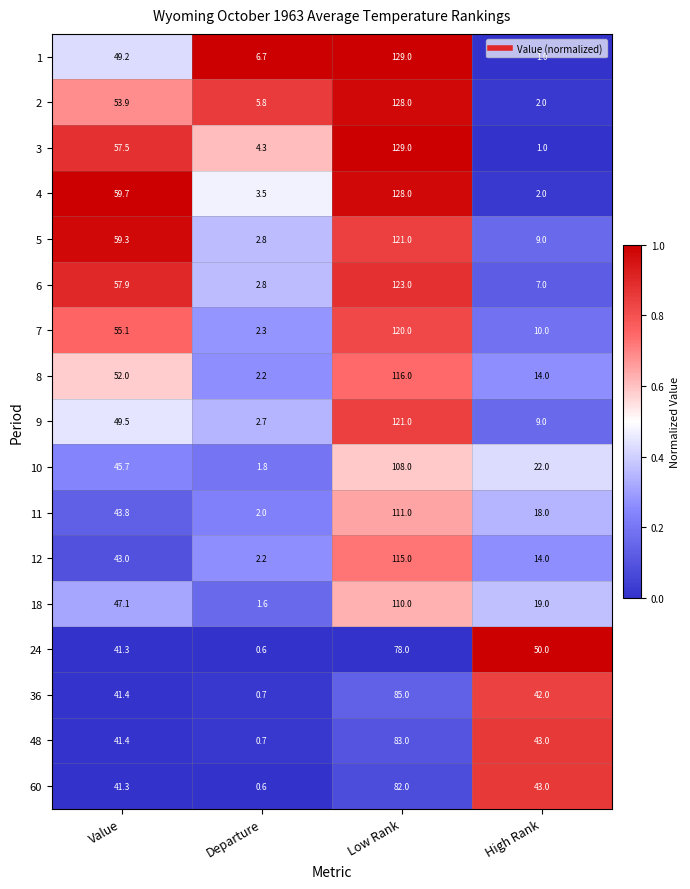

What is the sum of all 3 values?

191.8